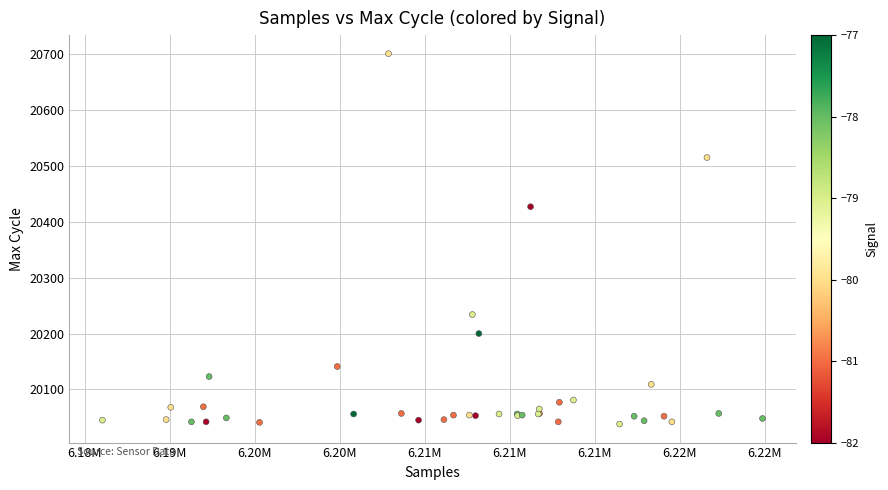

What Y value in the scatter plot is closest to 20369?

20427